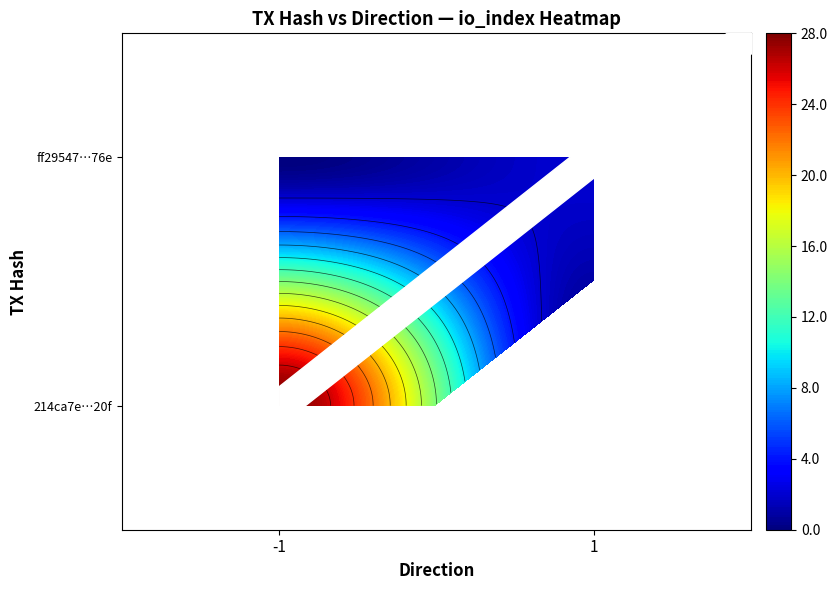

How many data points does each series have?

2